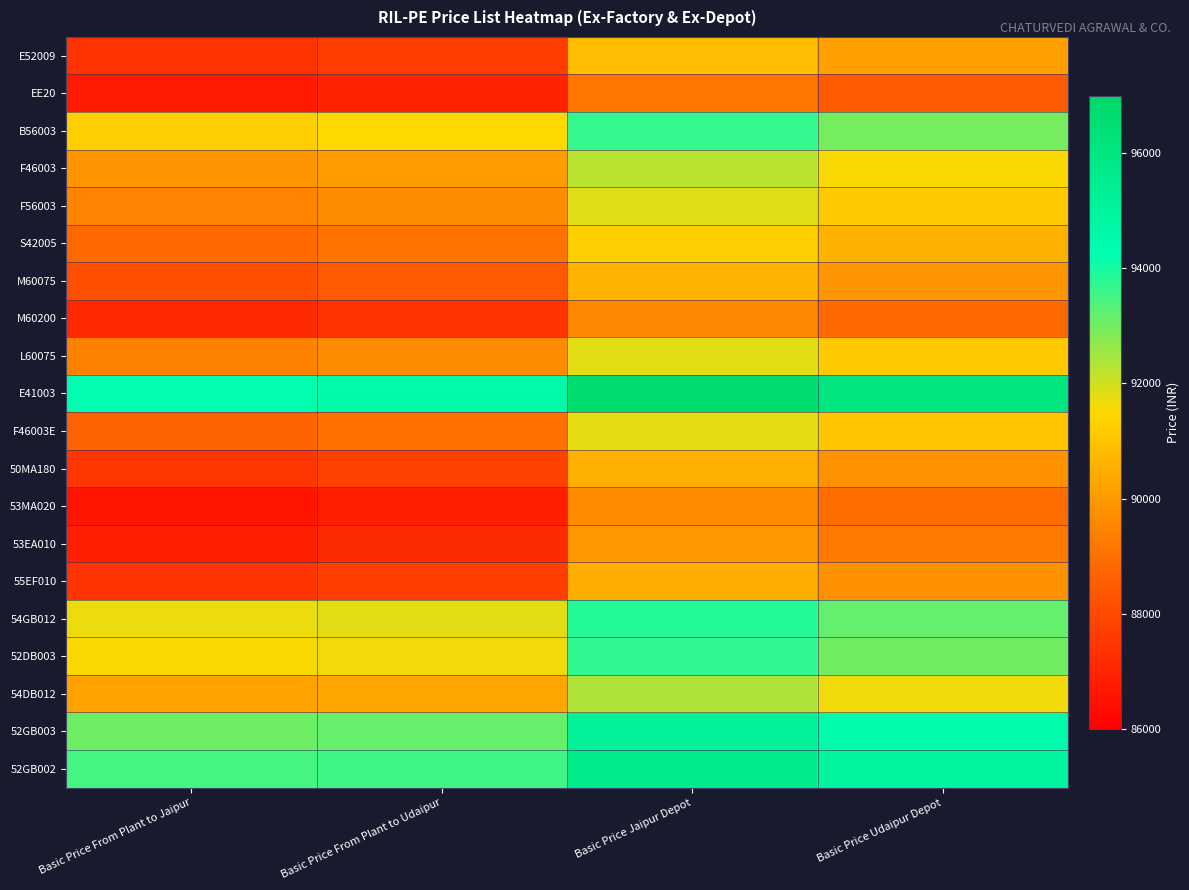

Reading left to right, list all the values displayed in this chart.

E52009: Basic Price From Plant to Jaipur=87410	Basic Price From Plant to Udaipur=87660	Basic Price Jaipur Depot=90830	Basic Price Udaipur Depot=90130
EE20: Basic Price From Plant to Jaipur=86710	Basic Price From Plant to Udaipur=86960	Basic Price Jaipur Depot=89130	Basic Price Udaipur Depot=88430
B56003: Basic Price From Plant to Jaipur=91260	Basic Price From Plant to Udaipur=91510	Basic Price Jaipur Depot=93680	Basic Price Udaipur Depot=92980
F46003: Basic Price From Plant to Jaipur=89840	Basic Price From Plant to Udaipur=90090	Basic Price Jaipur Depot=92260	Basic Price Udaipur Depot=91560
F56003: Basic Price From Plant to Jaipur=89430	Basic Price From Plant to Udaipur=89680	Basic Price Jaipur Depot=91850	Basic Price Udaipur Depot=91150
S42005: Basic Price From Plant to Jaipur=88840	Basic Price From Plant to Udaipur=89090	Basic Price Jaipur Depot=91260	Basic Price Udaipur Depot=90560
M60075: Basic Price From Plant to Jaipur=88190	Basic Price From Plant to Udaipur=88440	Basic Price Jaipur Depot=90610	Basic Price Udaipur Depot=89910
M60200: Basic Price From Plant to Jaipur=87120	Basic Price From Plant to Udaipur=87370	Basic Price Jaipur Depot=89540	Basic Price Udaipur Depot=88840
L60075: Basic Price From Plant to Jaipur=89400	Basic Price From Plant to Udaipur=89650	Basic Price Jaipur Depot=91820	Basic Price Udaipur Depot=91120
E41003: Basic Price From Plant to Jaipur=94320	Basic Price From Plant to Udaipur=94570	Basic Price Jaipur Depot=96740	Basic Price Udaipur Depot=96040
F46003E: Basic Price From Plant to Jaipur=88700	Basic Price From Plant to Udaipur=89000	Basic Price Jaipur Depot=91760	Basic Price Udaipur Depot=91060
50MA180: Basic Price From Plant to Jaipur=87470	Basic Price From Plant to Udaipur=87770	Basic Price Jaipur Depot=90520	Basic Price Udaipur Depot=89820
53MA020: Basic Price From Plant to Jaipur=86570	Basic Price From Plant to Udaipur=86870	Basic Price Jaipur Depot=89620	Basic Price Udaipur Depot=88920
53EA010: Basic Price From Plant to Jaipur=86890	Basic Price From Plant to Udaipur=87190	Basic Price Jaipur Depot=89940	Basic Price Udaipur Depot=89240
55EF010: Basic Price From Plant to Jaipur=87420	Basic Price From Plant to Udaipur=87720	Basic Price Jaipur Depot=90470	Basic Price Udaipur Depot=89770
54GB012: Basic Price From Plant to Jaipur=91700	Basic Price From Plant to Udaipur=91790	Basic Price Jaipur Depot=93860	Basic Price Udaipur Depot=93160
52DB003: Basic Price From Plant to Jaipur=91560	Basic Price From Plant to Udaipur=91650	Basic Price Jaipur Depot=93720	Basic Price Udaipur Depot=93020
54DB012: Basic Price From Plant to Jaipur=90200	Basic Price From Plant to Udaipur=90290	Basic Price Jaipur Depot=92360	Basic Price Udaipur Depot=91660
52GB003: Basic Price From Plant to Jaipur=93060	Basic Price From Plant to Udaipur=93150	Basic Price Jaipur Depot=95220	Basic Price Udaipur Depot=94520
52GB002: Basic Price From Plant to Jaipur=93480	Basic Price From Plant to Udaipur=93570	Basic Price Jaipur Depot=95640	Basic Price Udaipur Depot=94940